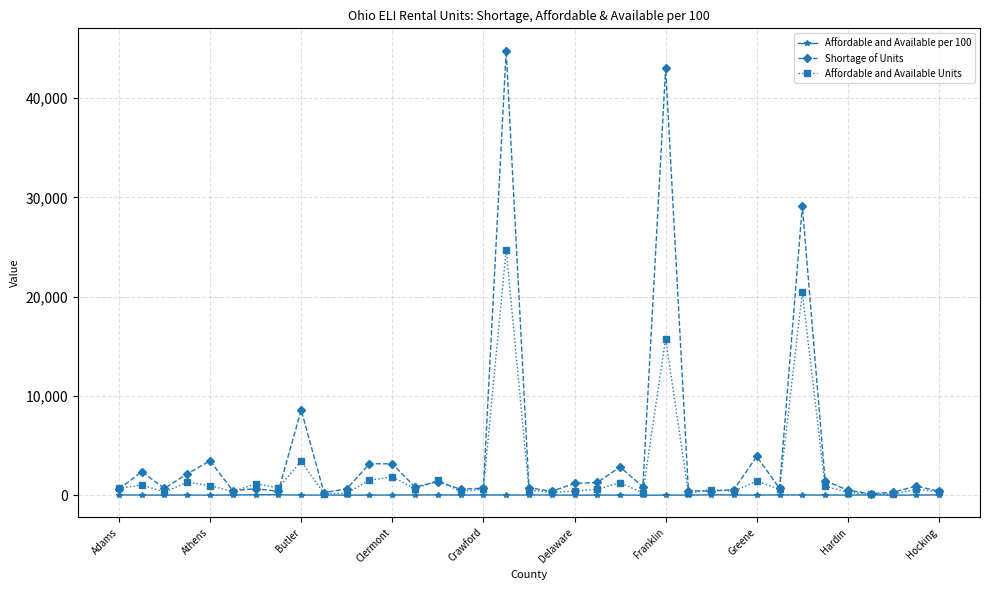

What is the maximum value for Shortage of Units?

44785.0